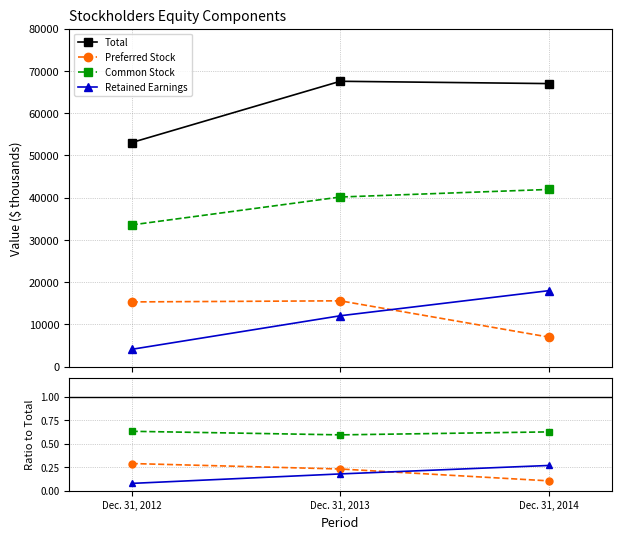

Which has a higher value, Dec. 31, 2014 or Dec. 31, 2012?

Dec. 31, 2014